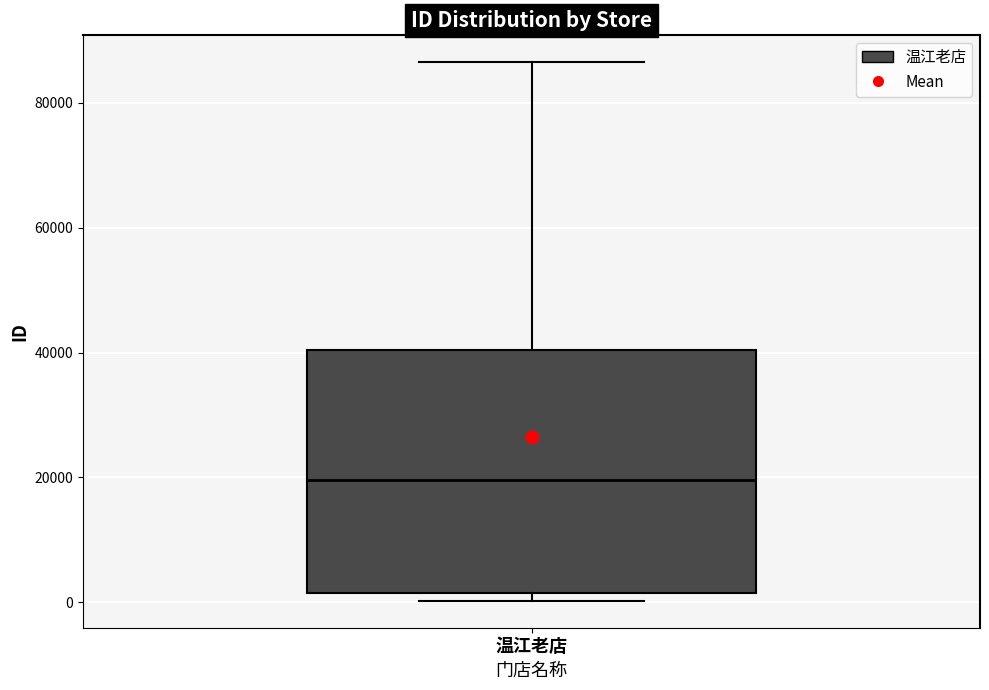

Read this box plot against the y-axis: the position of the median line, the range covered by the box, and the ends of both whiskers. The values are not printed on the chart, so give them approximately, as read against the axis.

median 20000, box 2000 to 40000, whiskers 0 to 86000